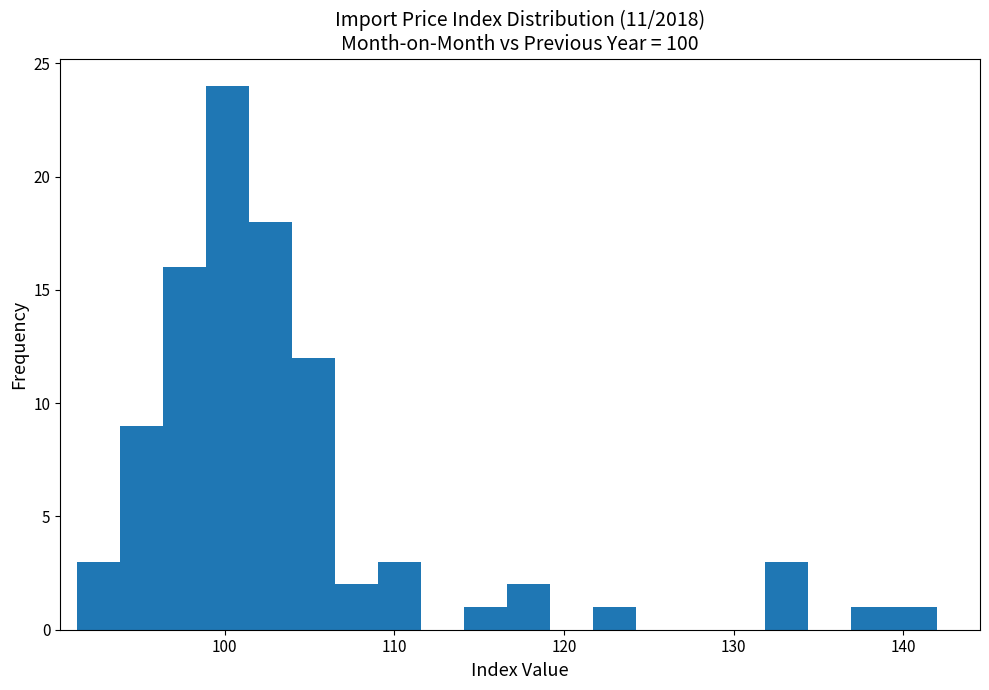

Around what value on the x-axis is the tallest bar? Give the approximate position of its centre, as read against the axis.

100